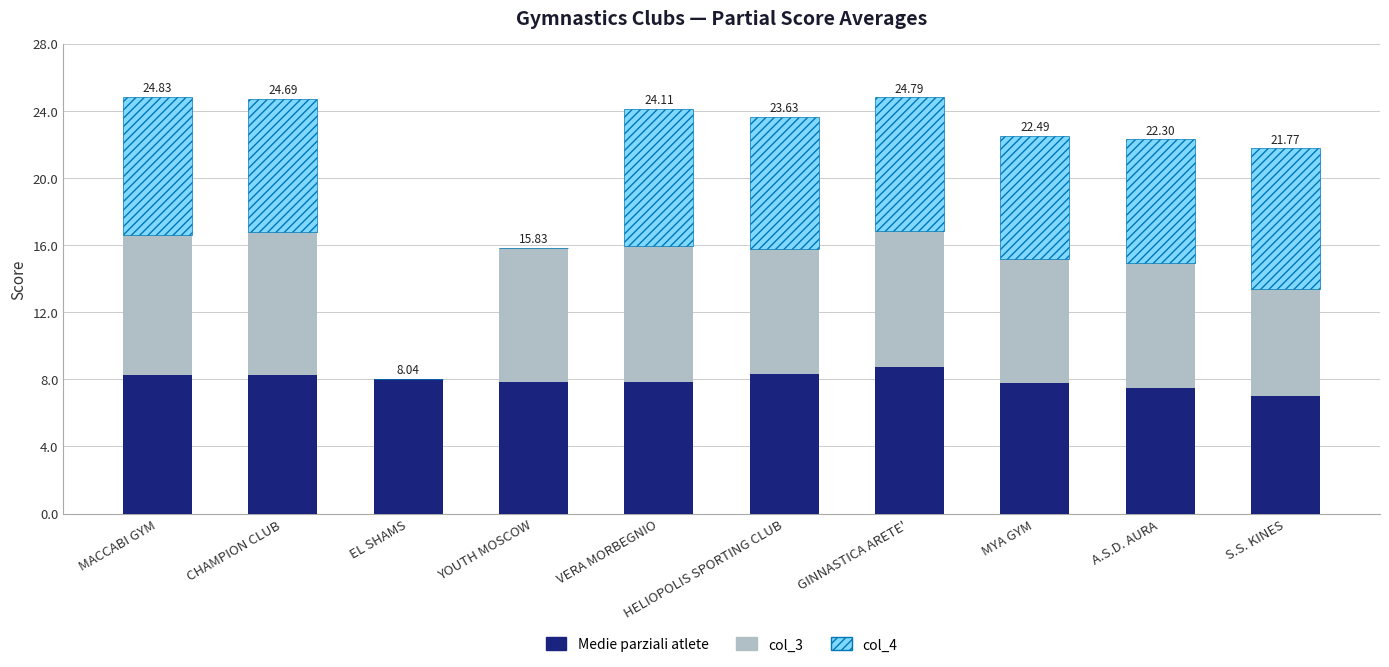

What is the total value across all series at A.S.D. AURA?

22.3